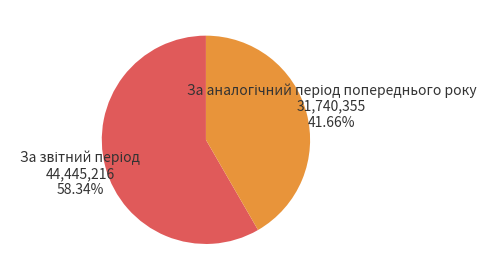

Is there a majority slice in this chart?

Yes